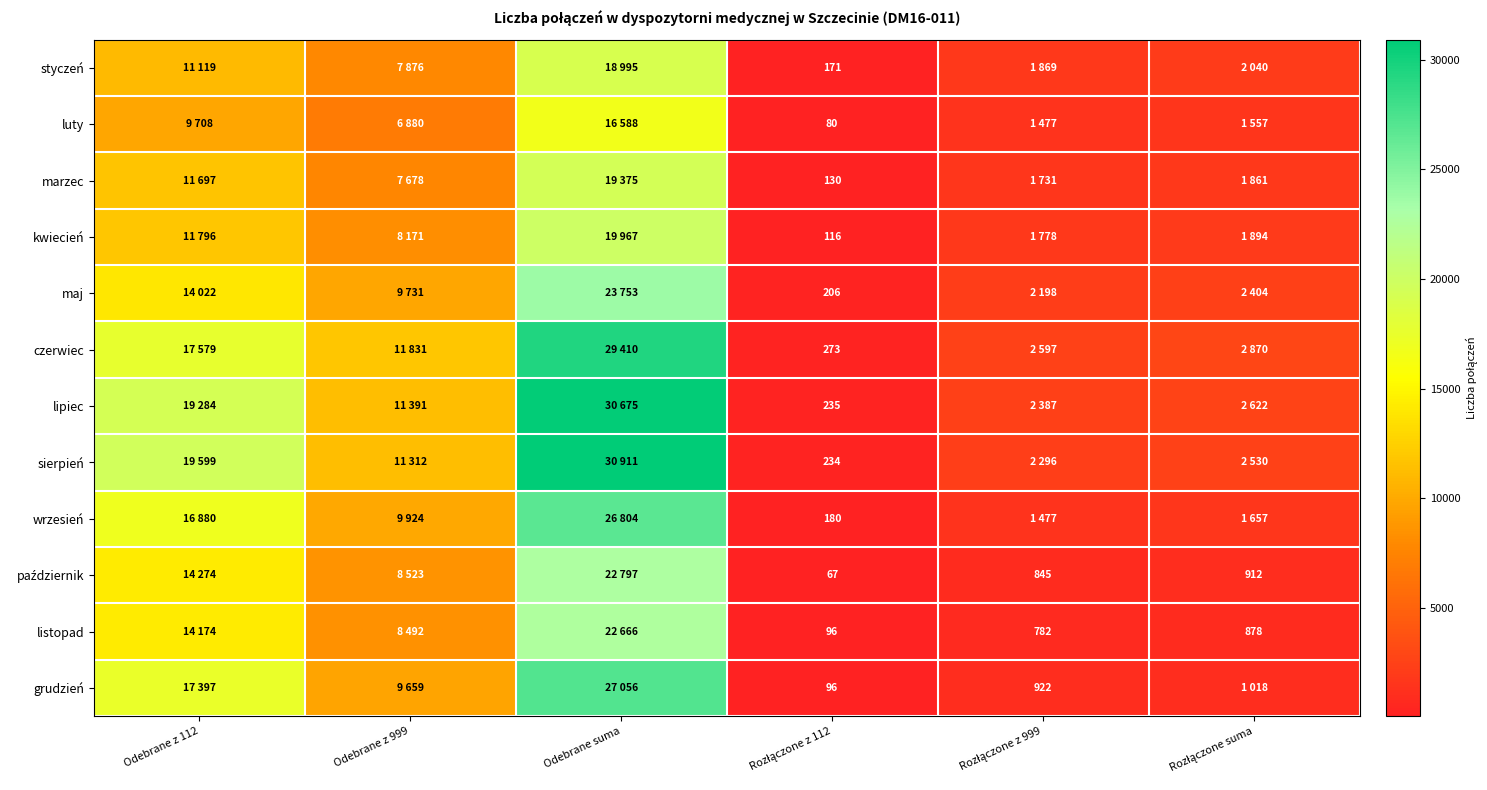

What is the difference between the maximum and minimum values in the kwiecień series?

19851